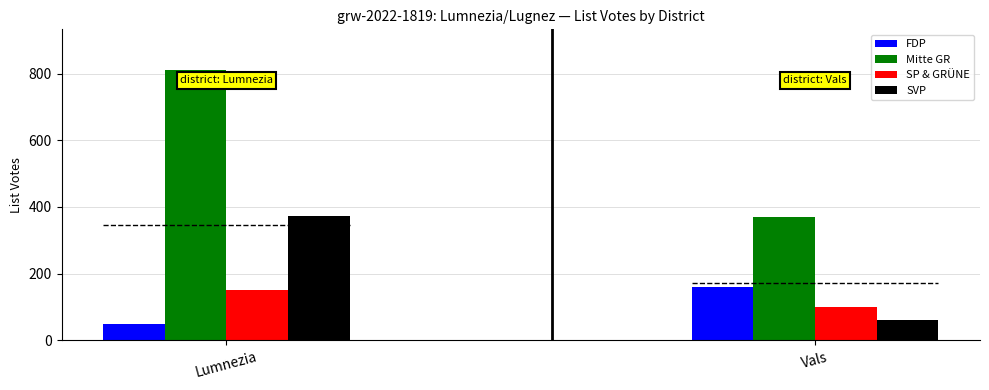

What is the value of the Mitte GR bar at the 1st from the left?

811